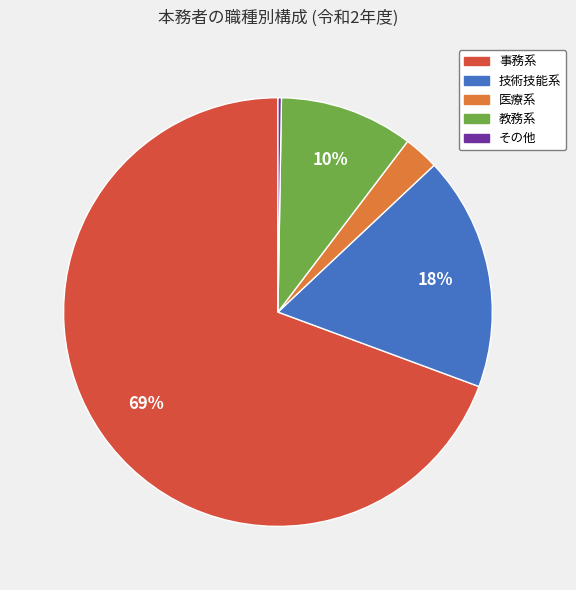

Combined, do 医療系 and 教務系 account for over 50%?

No